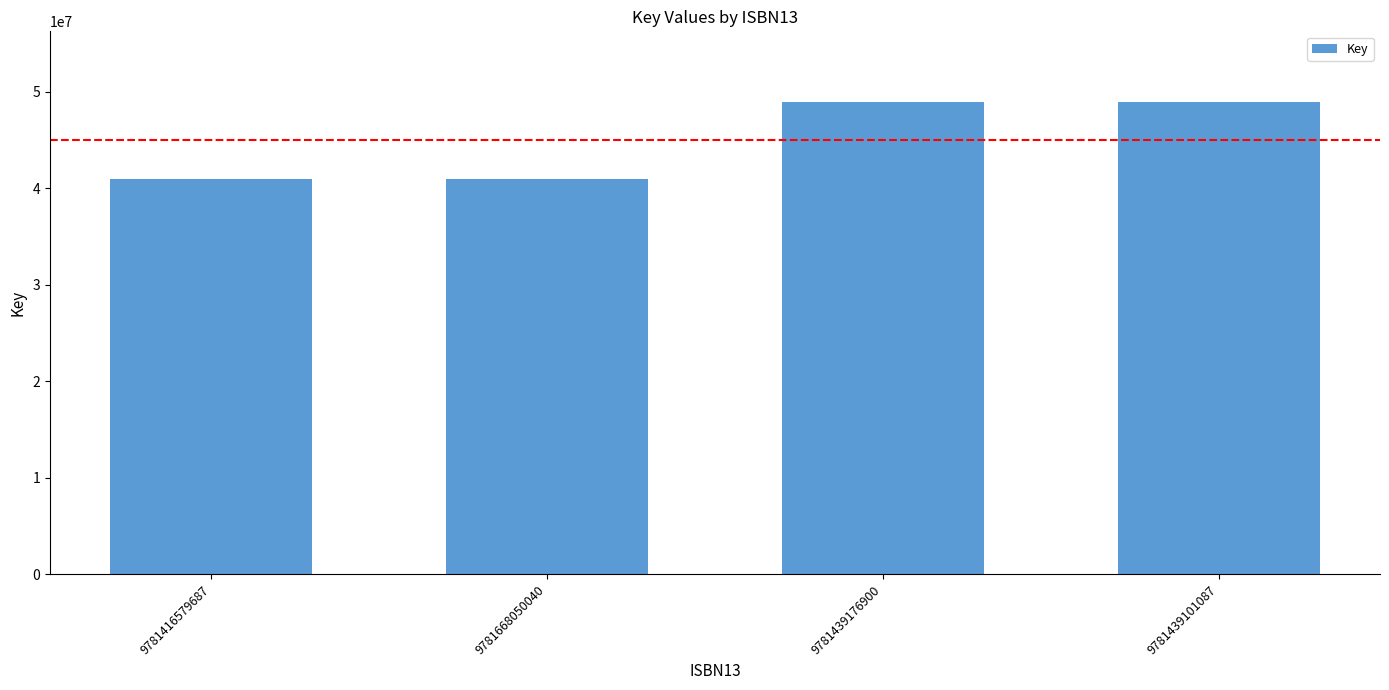

What is the greatest value displayed?

48911317